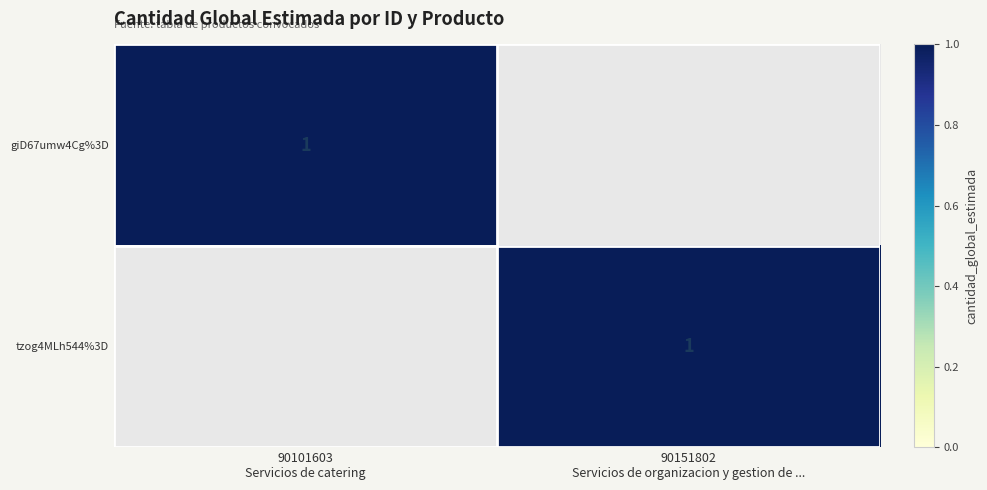

Which series has the largest range (max minus min)?

giD67umw4Cg%3D